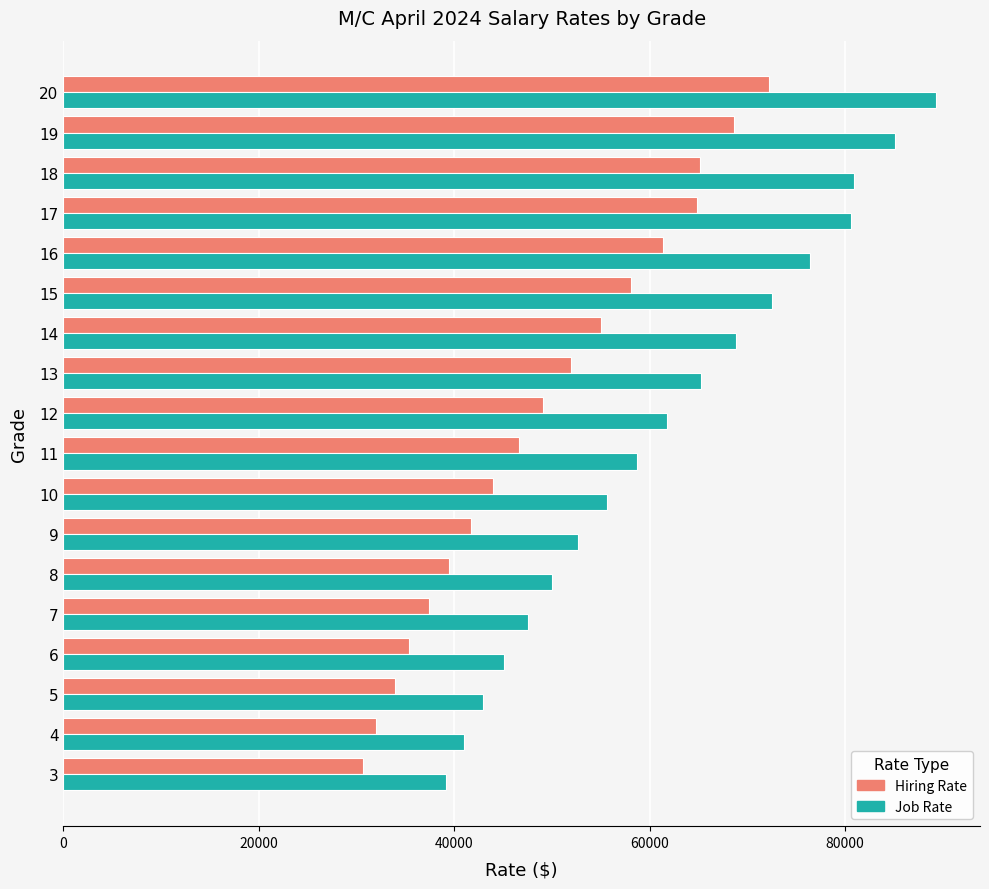

What is the highest value of the Hiring Rate series?

72160